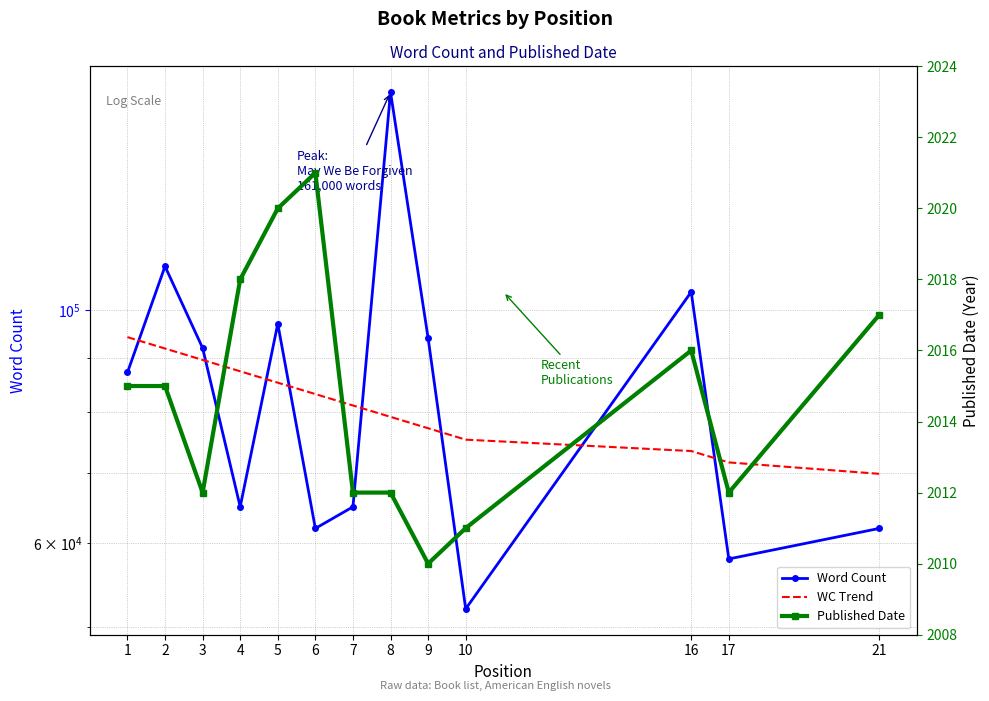

Which series has the widest spread of values?

Word Count